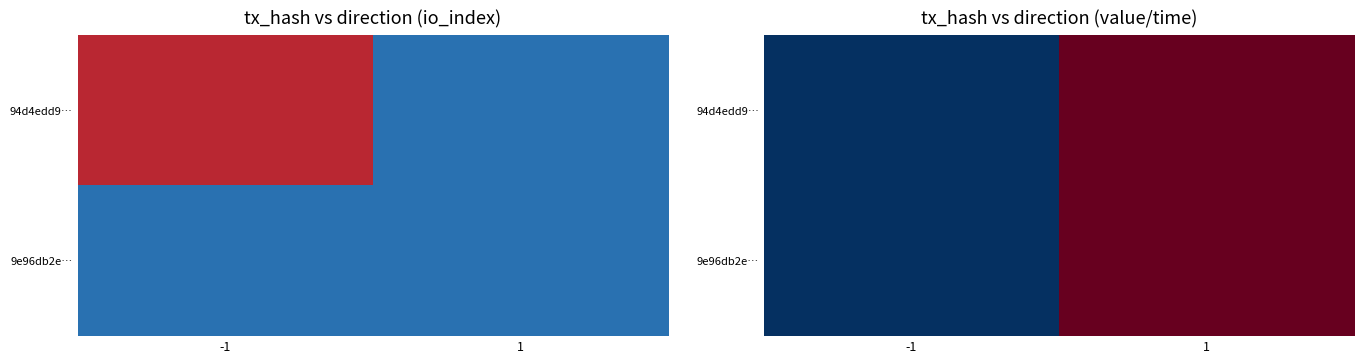

At -1, list the series in order from smallest to largest.

94d4edd9…, 9e96db2e…